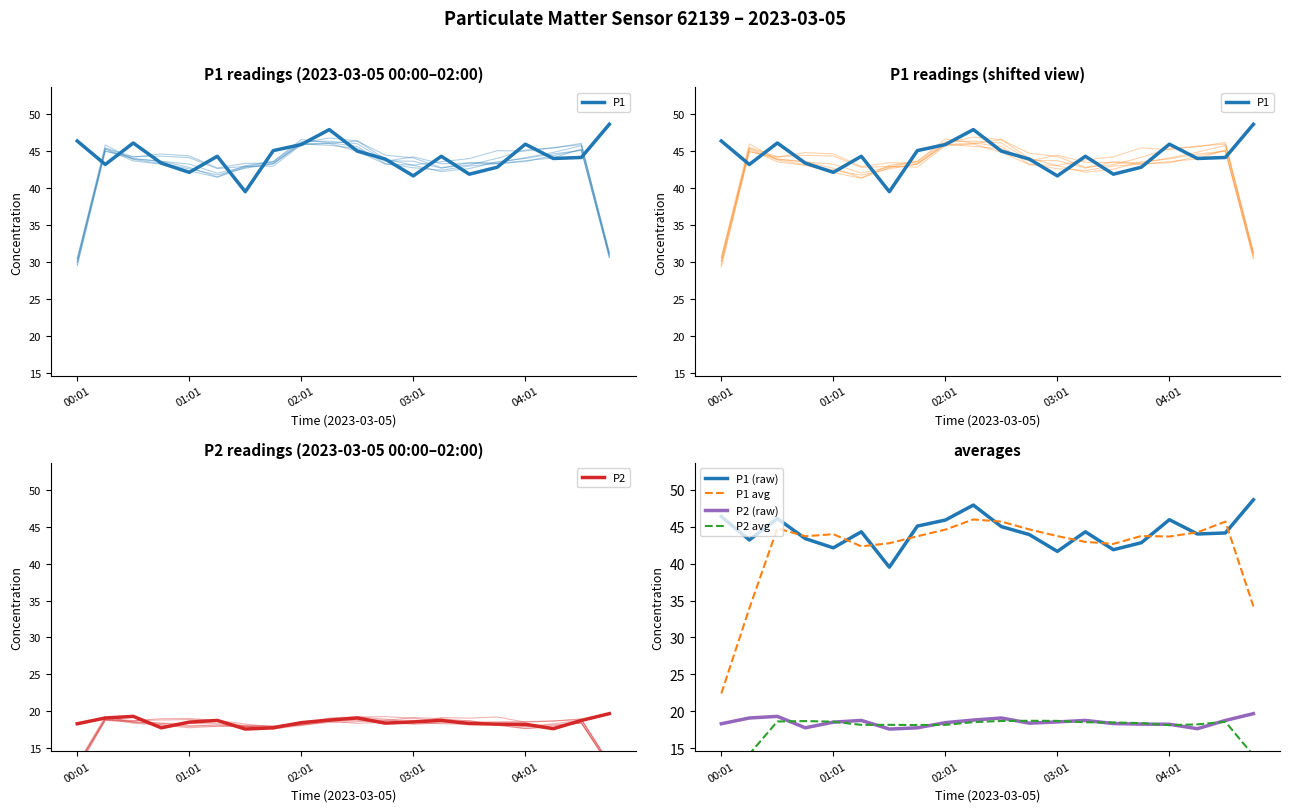

Reading left to right, list all the values displayed in this chart.

P1: 46.4	43.2	46.1	43.4	42.1	44.3	39.5	45.1	45.9	48.0	45.0	44.0	41.7	44.3	41.9	42.9	46.0	44.0	44.2	48.7
P2: 18.3	19.1	19.3	17.8	18.5	18.8	17.6	17.8	18.4	18.8	19.1	18.4	18.6	18.8	18.3	18.2	18.2	17.6	18.8	19.7
P1 (raw): 46.4	43.2	46.1	43.4	42.1	44.3	39.5	45.1	45.9	48.0	45.0	44.0	41.7	44.3	41.9	42.9	46.0	44.0	44.2	48.7
P1 avg: 22.4	33.9	44.8	43.7	44.0	42.4	42.8	43.7	44.6	46.0	45.7	44.7	43.7	43.0	42.7	43.8	43.7	44.3	45.7	34.2
P2 (raw): 18.3	19.1	19.3	17.8	18.5	18.8	17.6	17.8	18.4	18.8	19.1	18.4	18.6	18.8	18.3	18.2	18.2	17.6	18.8	19.7
P2 avg: 9.3	14.2	18.6	18.7	18.6	18.1	18.1	18.1	18.1	18.5	18.7	18.7	18.7	18.5	18.5	18.4	18.1	18.2	18.6	14.0